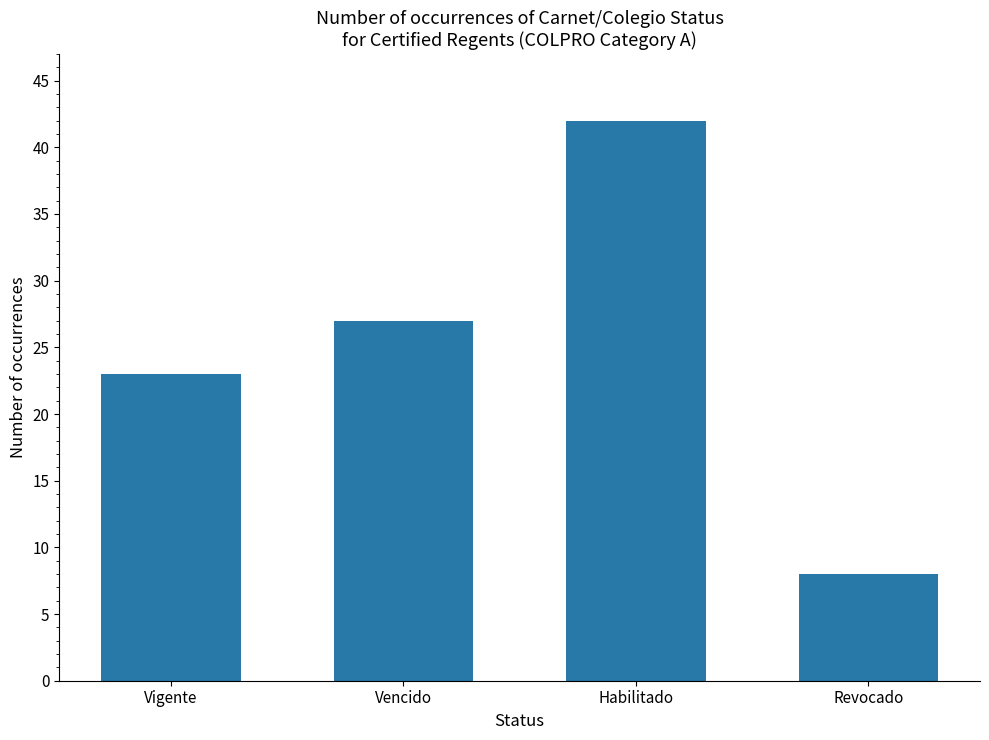

At which category does the chart reach its peak across all series?

Habilitado